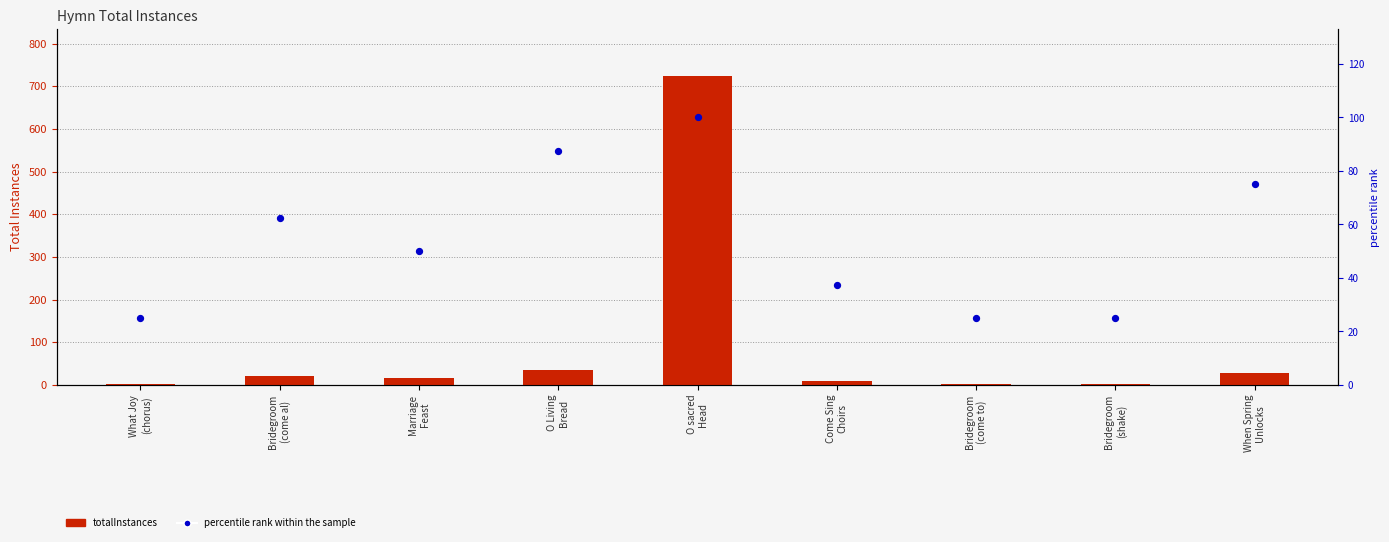

At how many categories does at least one series exceed 298?

1